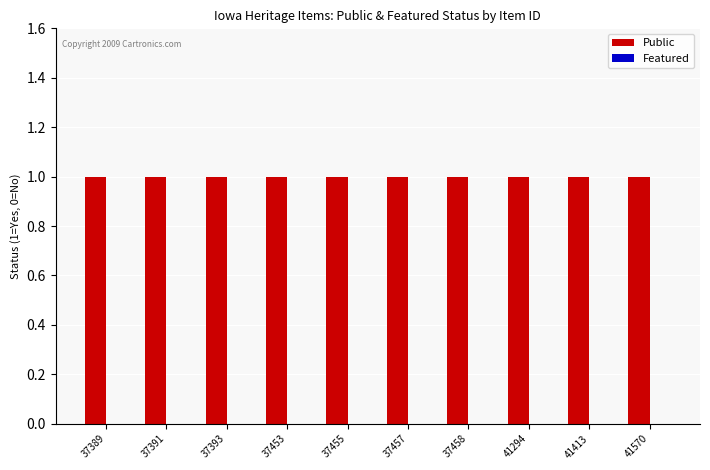

True or false: Featured has a value of 0 at 37455.

True